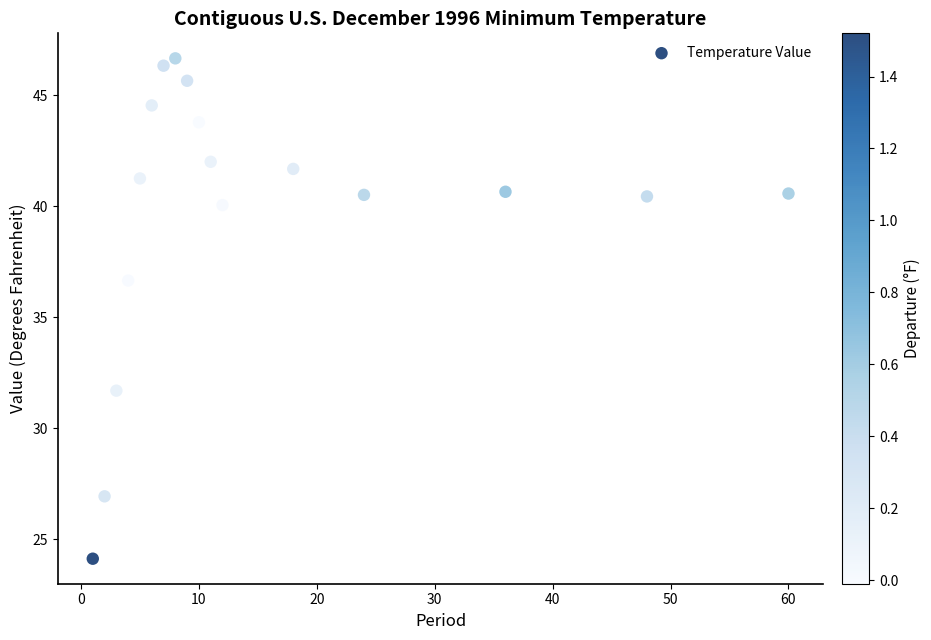

What is the range of Y values (max minus min)?

22.5